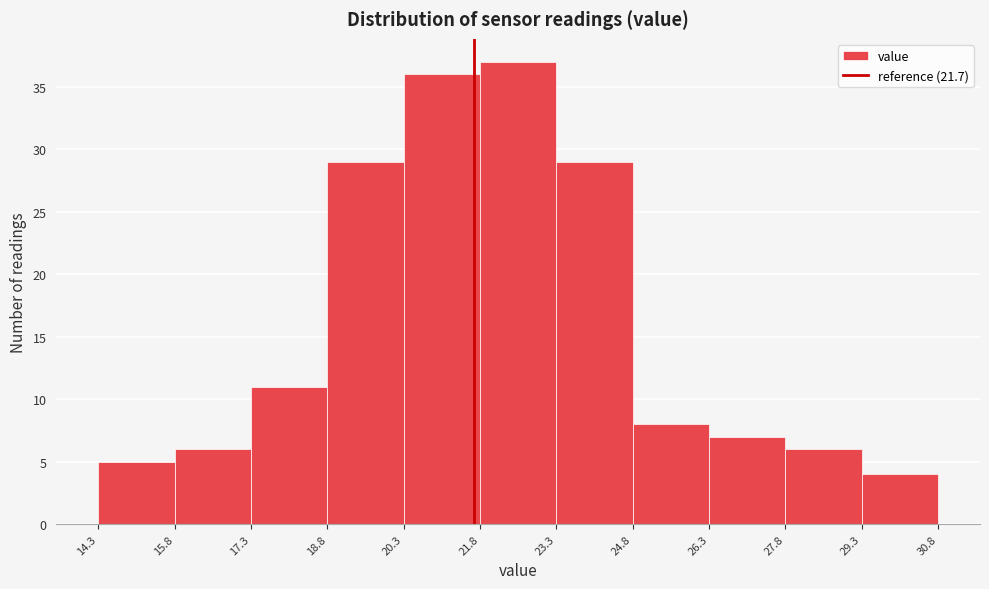

Reading left to right, transcribe this chart: for each bar, give the range it covers on the x-axis and its height. The values are not printed on the chart, so give them approximately, as read against the axis.

14.3 to 15.8: 5
15.8 to 17.3: 6
17.3 to 18.8: 11
18.8 to 20.3: 29
20.3 to 21.8: 36
21.8 to 23.3: 37
23.3 to 24.8: 29
24.8 to 26.3: 8
26.3 to 27.8: 7
27.8 to 29.3: 6
29.3 to 30.8: 4